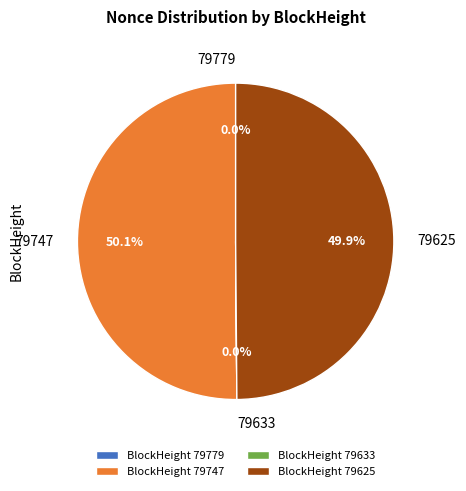

How much of the chart is everything except BlockHeight 79747?

49.9%